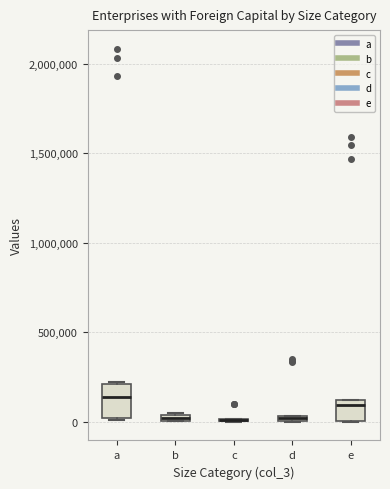

Which box is the tallest, from its lower edge to its upper edge?

a